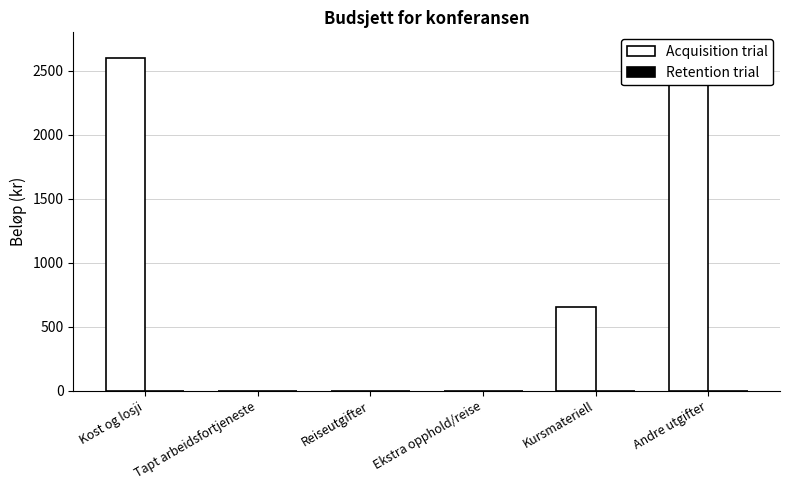

The value at Ekstra opphold/reise is -1162. True or false?

False